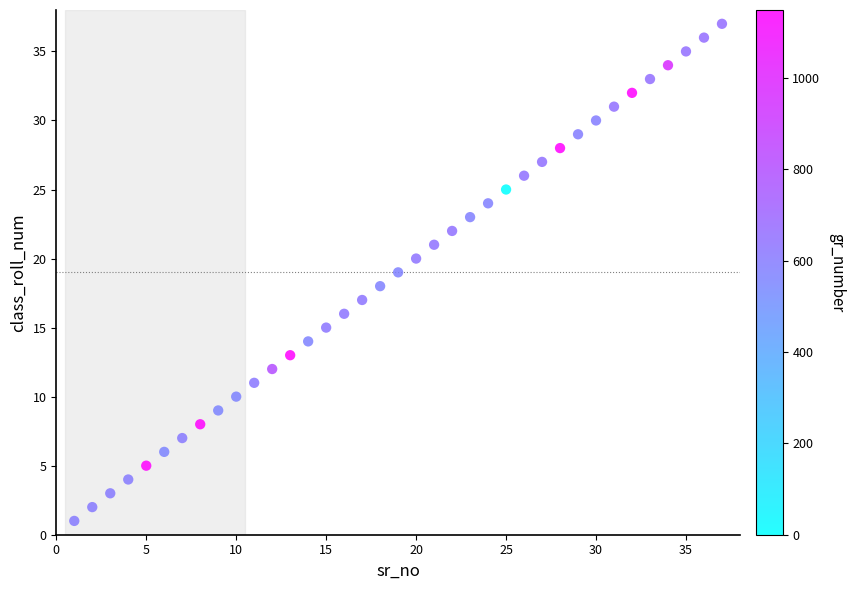

What is the range of Y values (max minus min)?

36